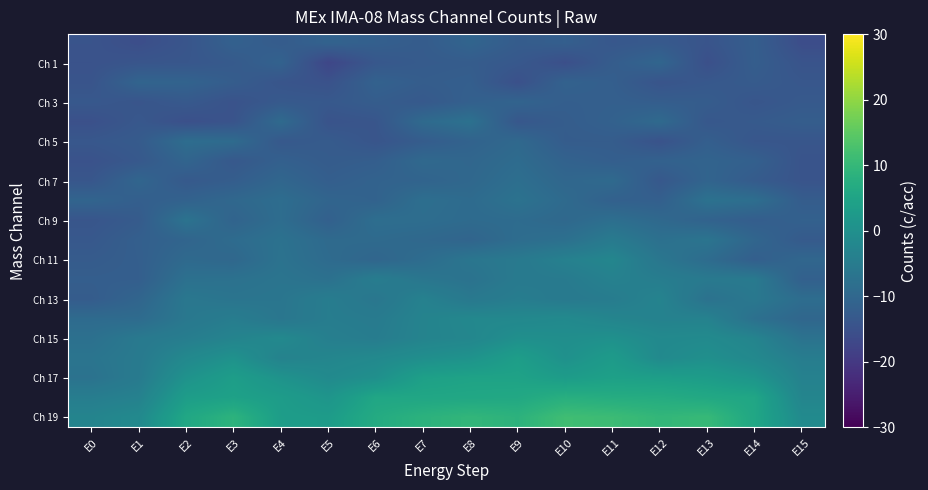

Between E6 and E10, which is larger?

E6